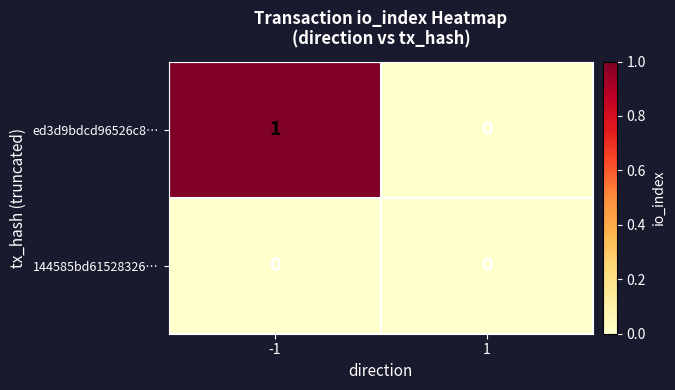

Which series has the largest total across all categories?

ed3d9bdcd96526c8…